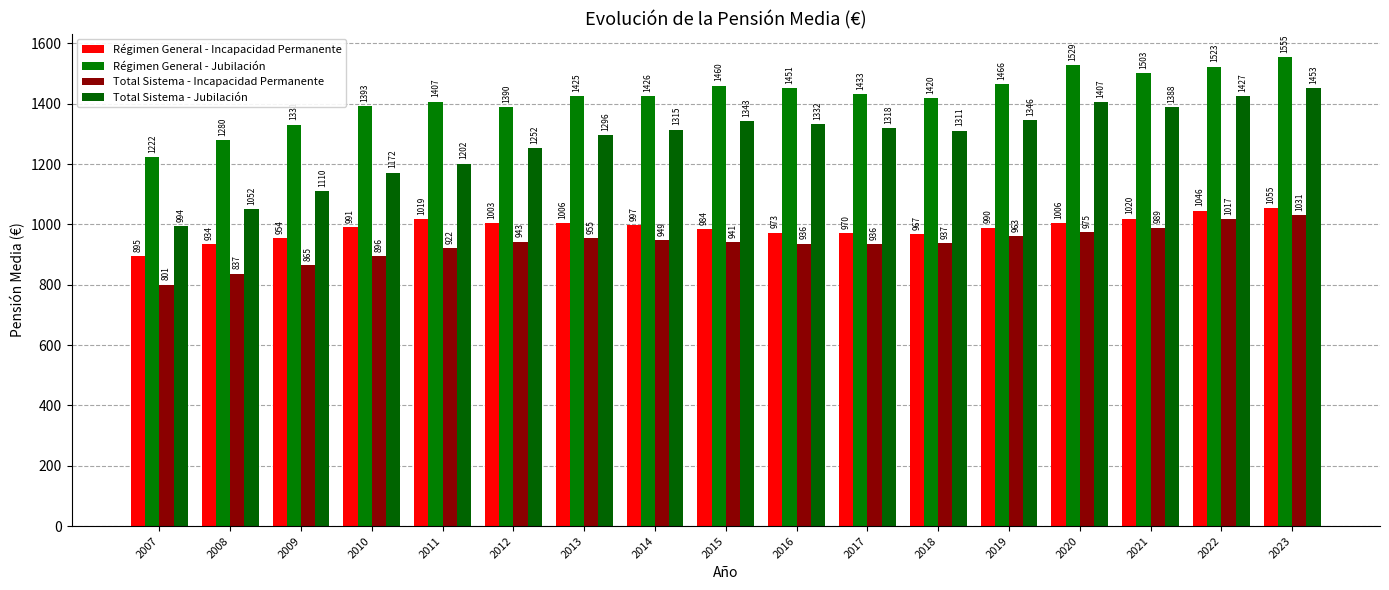

How many groups of bars are there?

17